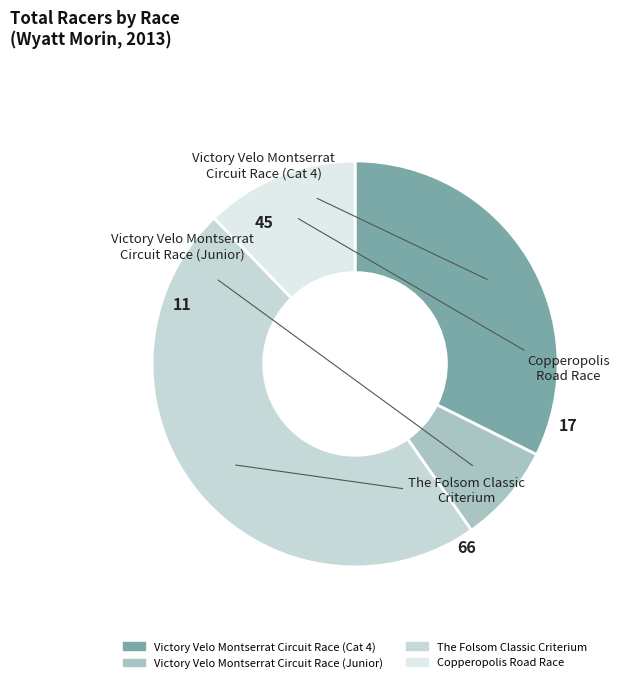

Is there any slice that represents more than half of the pie?

No